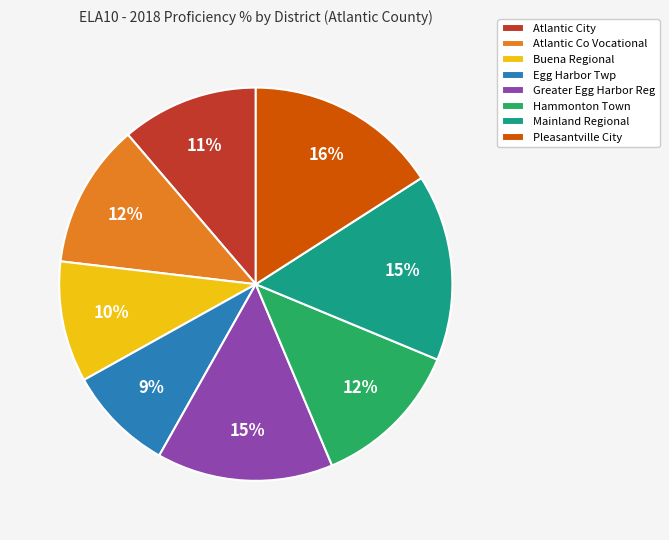

How many slices are in this pie chart?

8